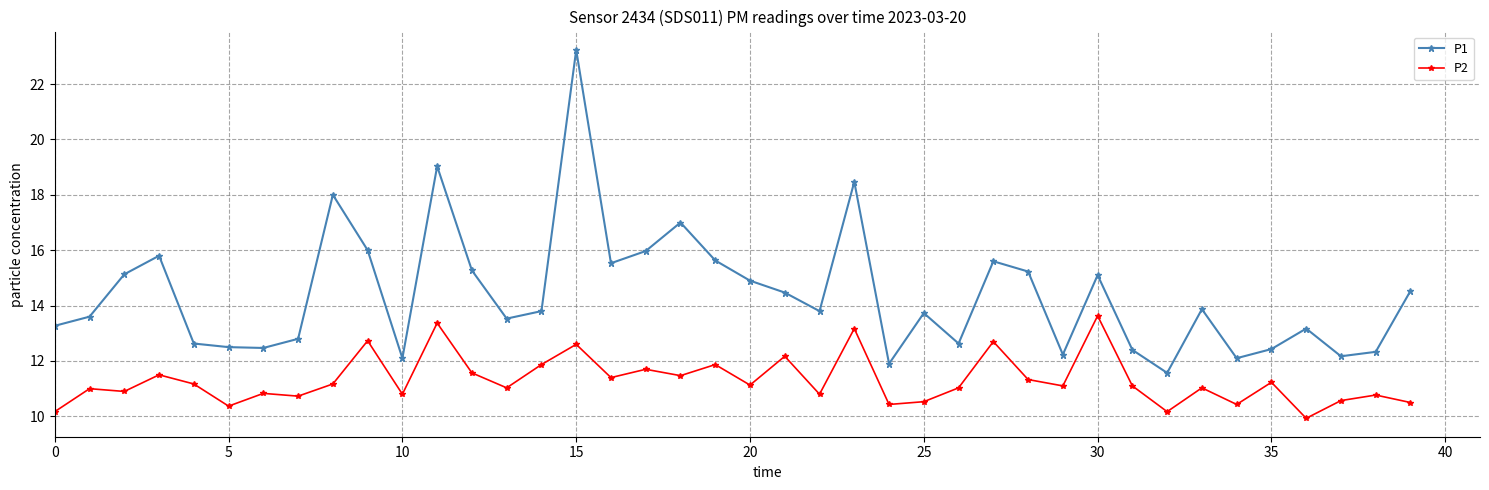

True or false: P1 and P2 intersect in this chart.

False